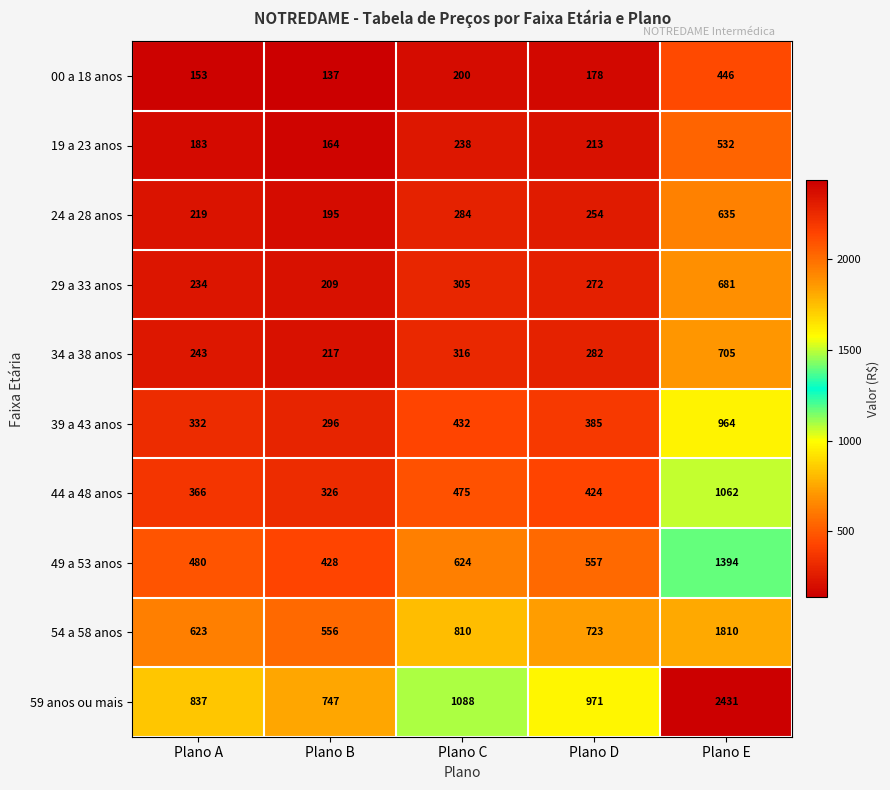

At how many categories does at least one series exceed 1341?

1